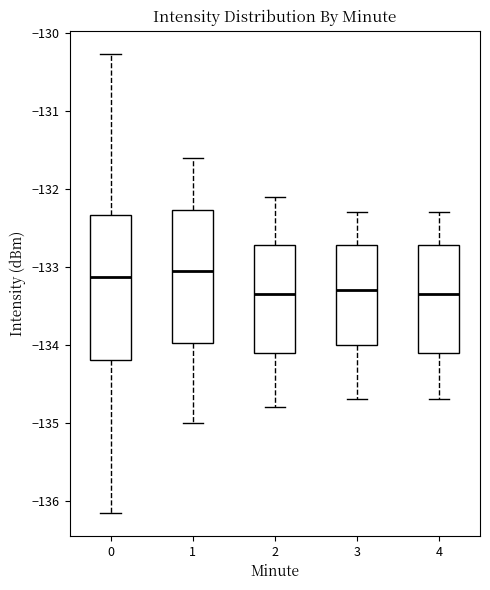

Which box is the tallest, from its lower edge to its upper edge?

0